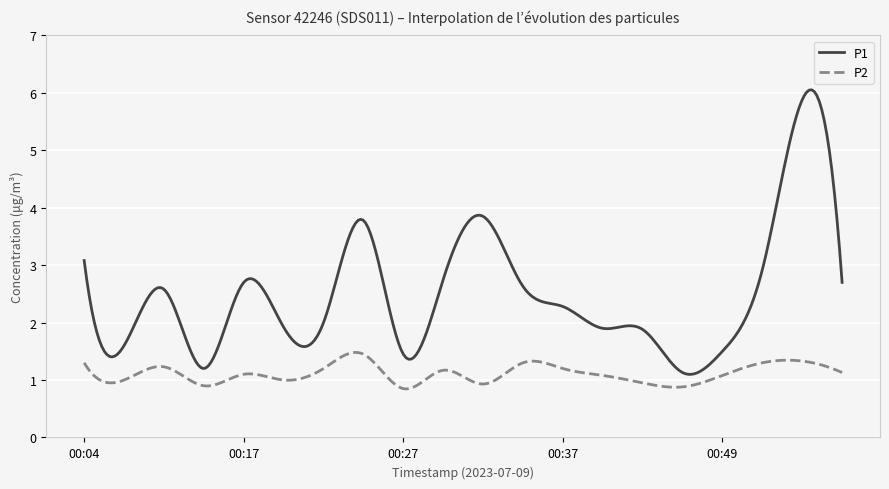

List the series in order of their peak value, highest first.

P1, P2